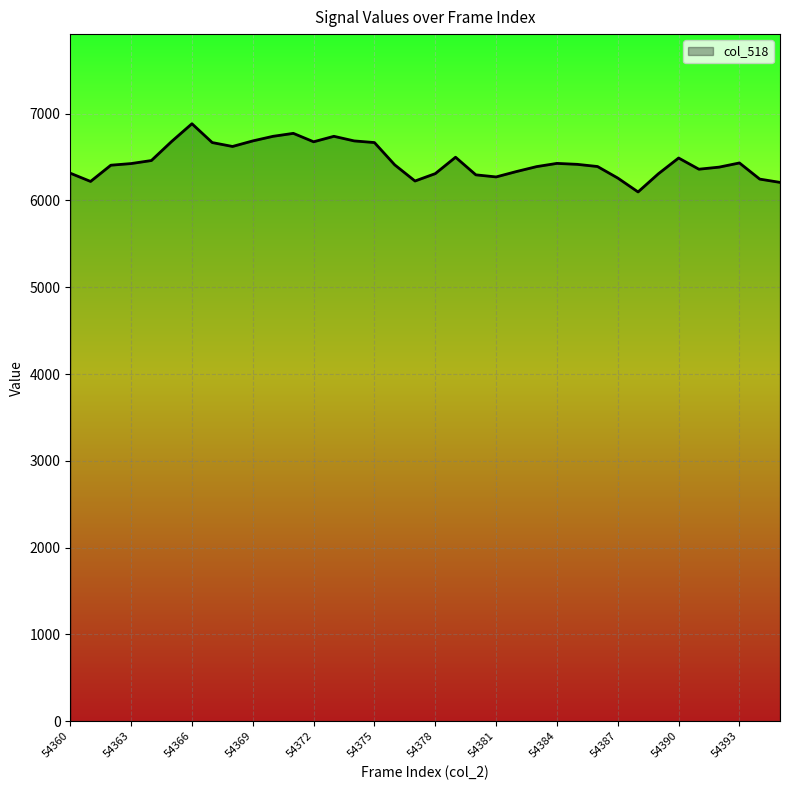

What is the maximum value shown in the chart?

6884